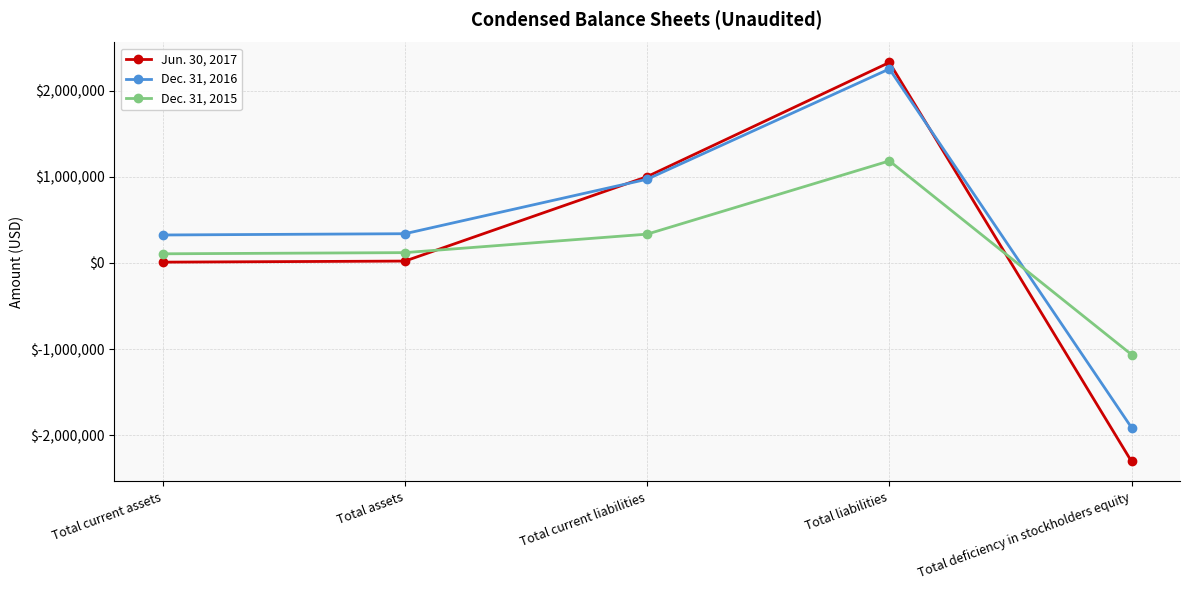

What is the value of the Dec. 31, 2015 point at the 3rd from the left?

333512